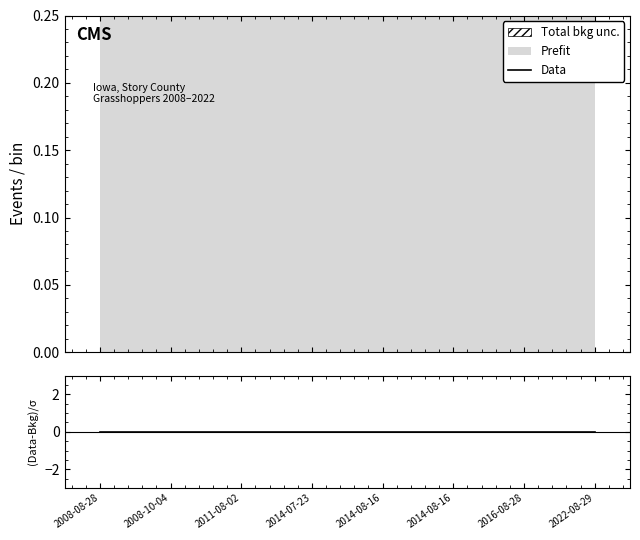

True or false: Data and (Data-Bkg)/σ intersect in this chart.

False